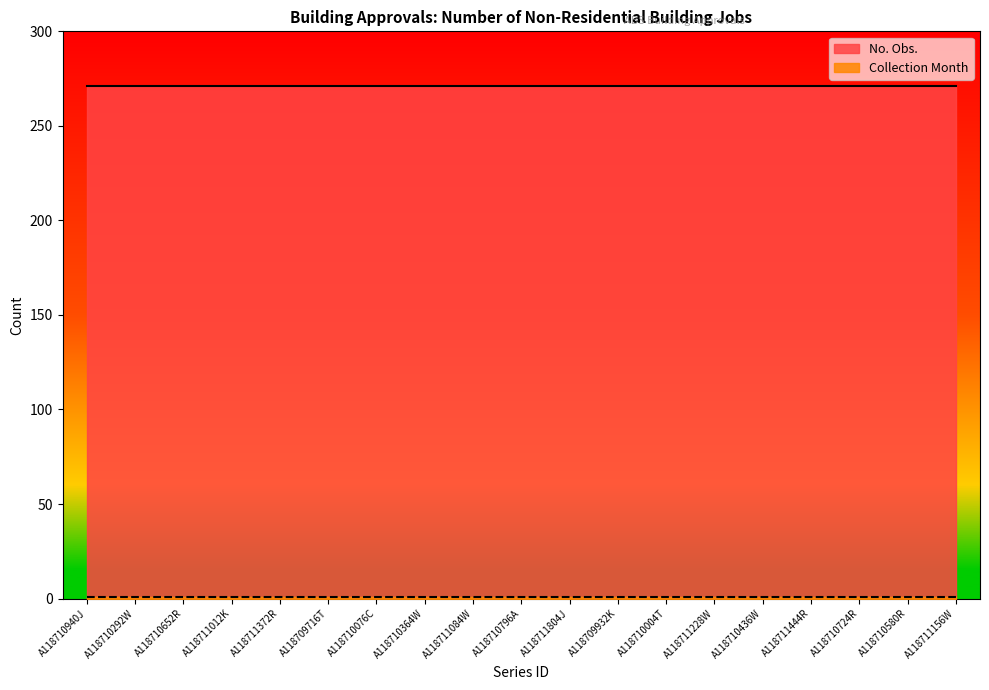

True or false: Collection Month and No. Obs. intersect in this chart.

False